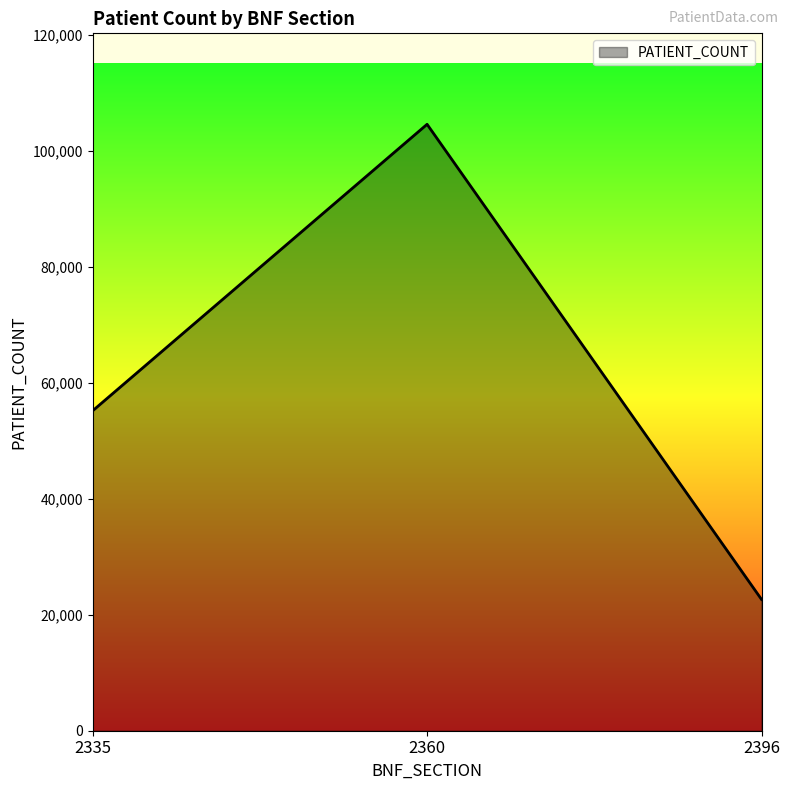

What is the ratio of the value at 2360 to the value at 2335?

1.9